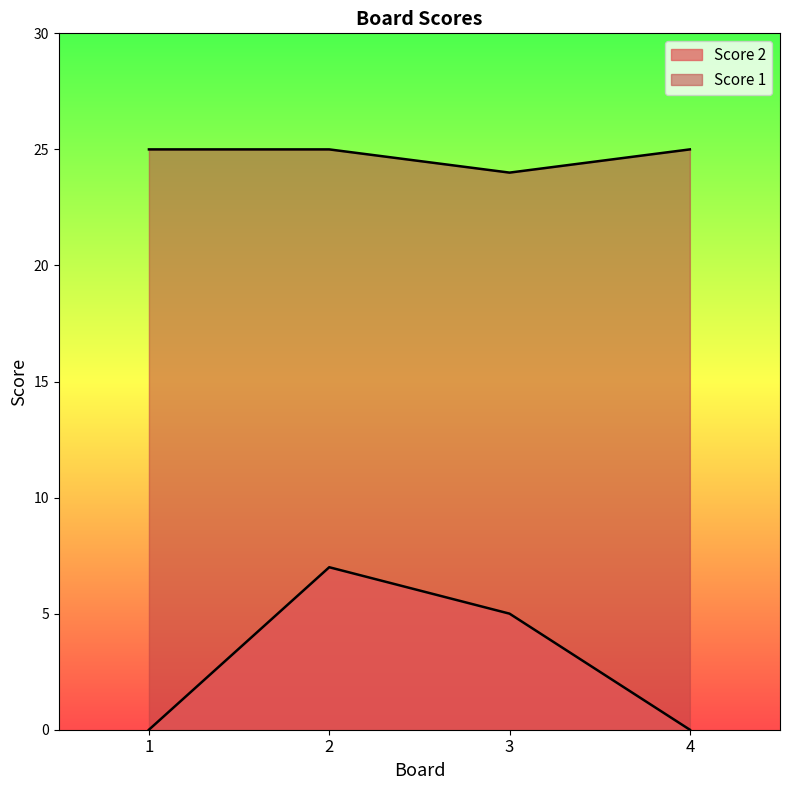

How many interior local valleys does the Score 1 series have?

1